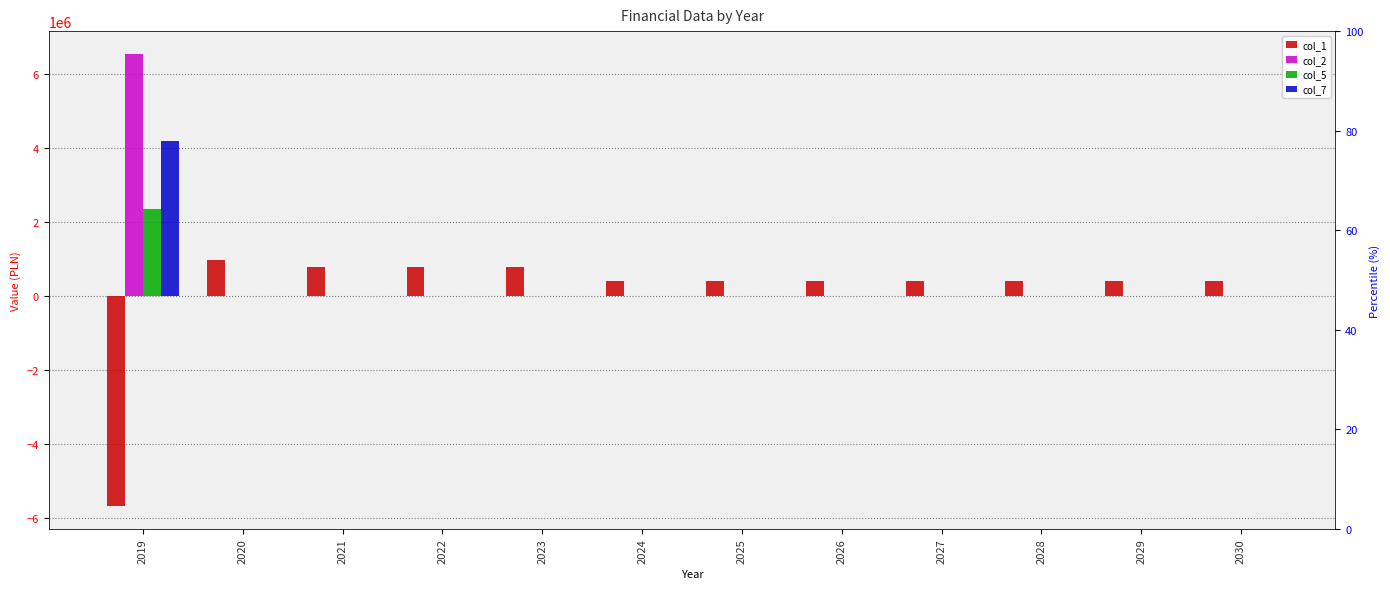

What are all the series names shown in the legend?

col_1, col_2, col_5, col_7